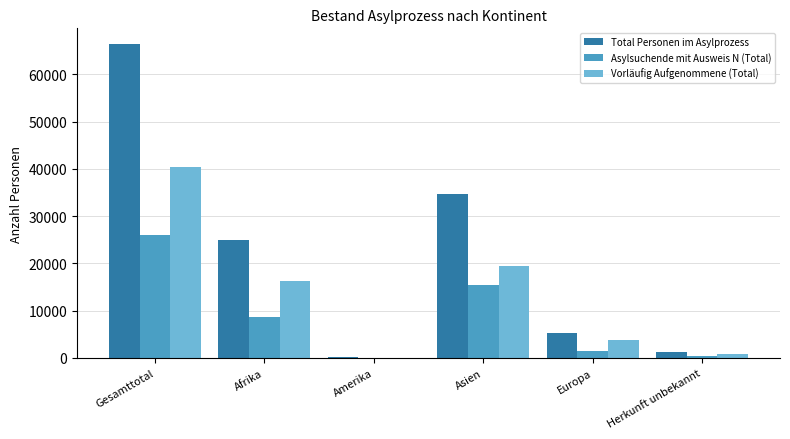

What is the average value of the Vorläufig Aufgenommene (Total) series?

13495